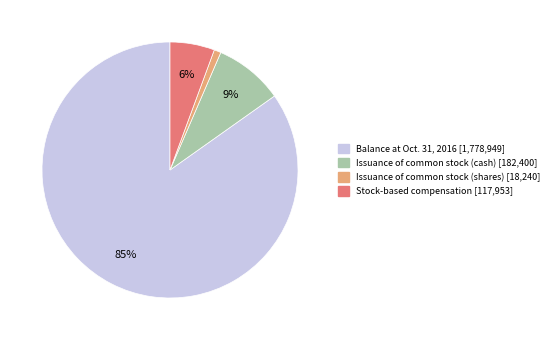

To the nearest percent, what is the average slice percentage?

25%